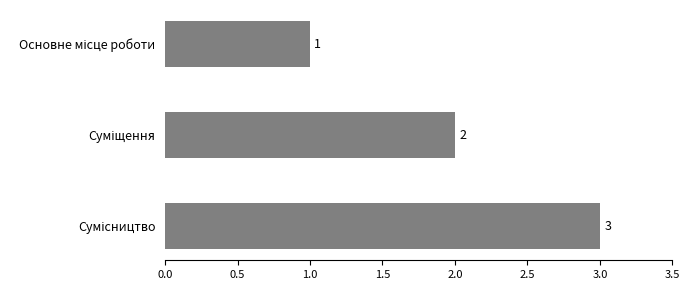

What is the maximum value shown in the chart?

3